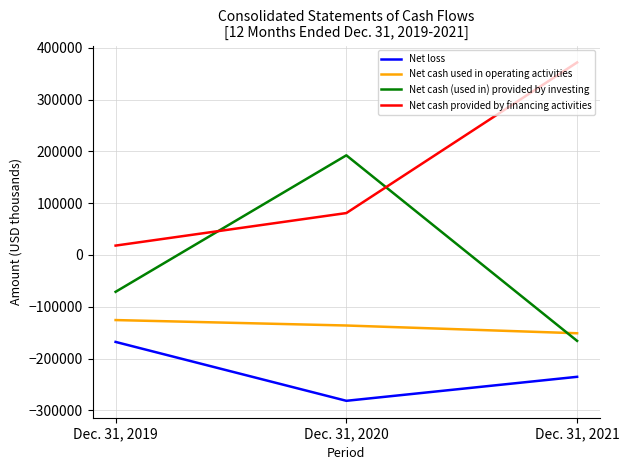

Is this an area chart (filled region under the line)?

No